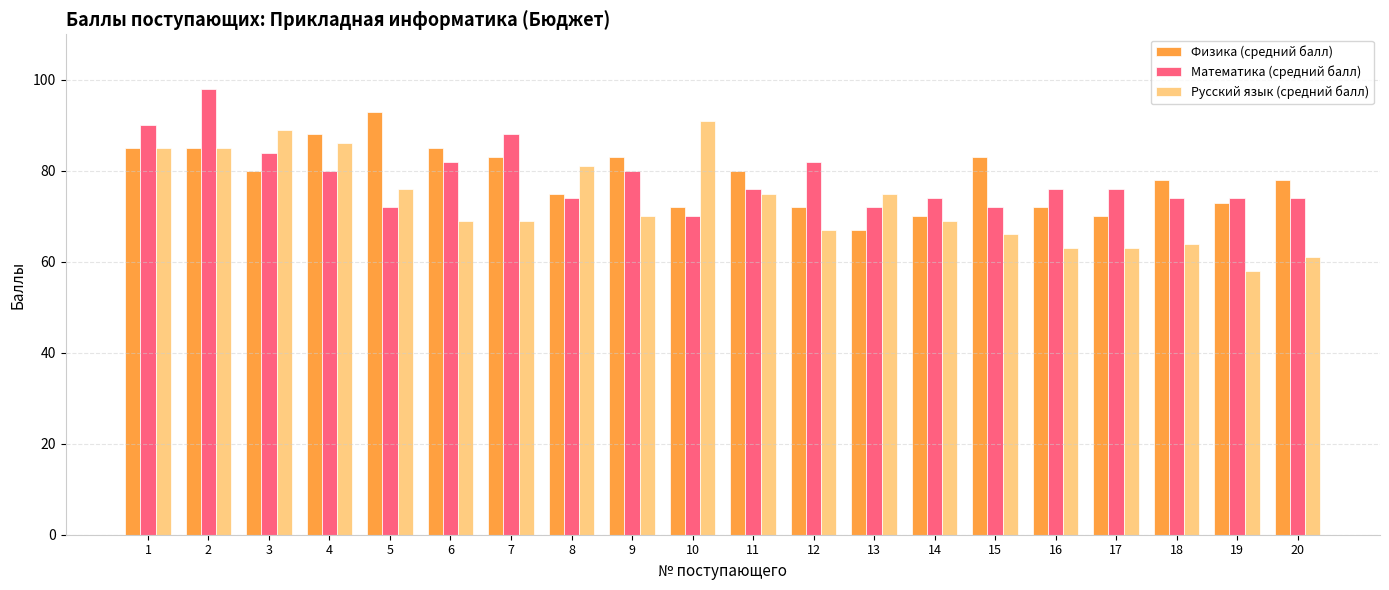

What is the highest value of the Физика (средний балл) series?

93